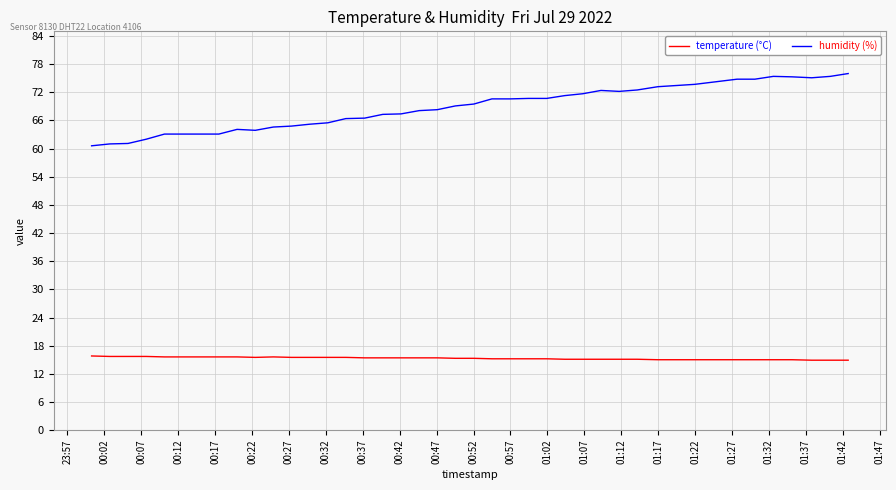

List the series in order of their peak value, highest first.

humidity (%), temperature (°C)